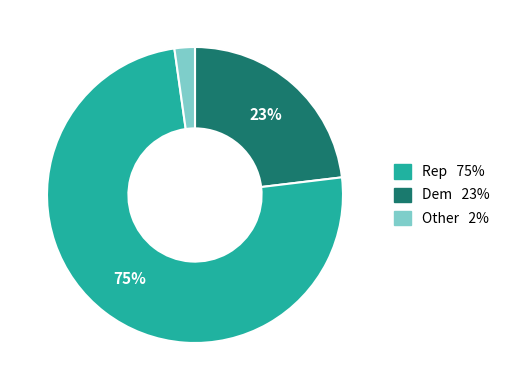

Is there any slice that represents more than half of the pie?

Yes